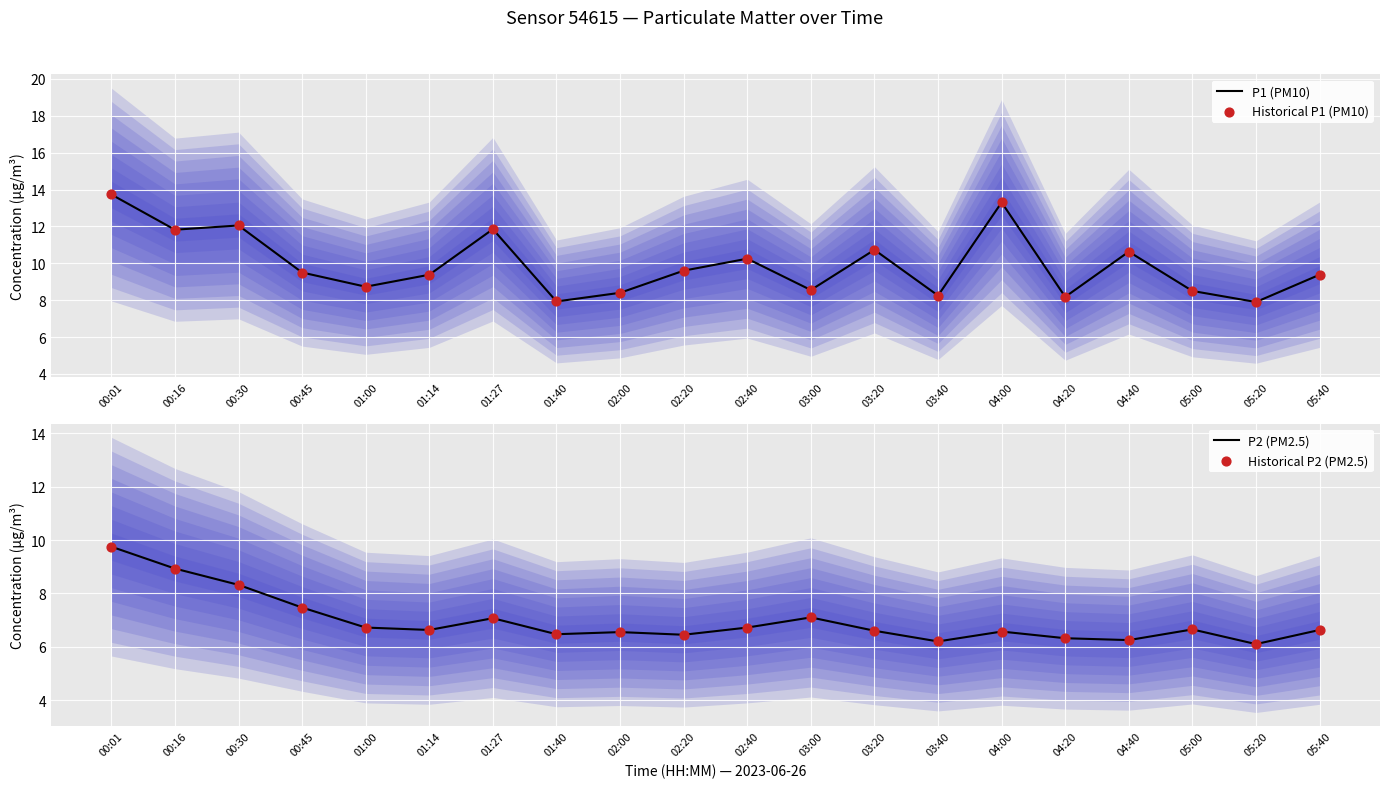

What is the total value across all series at 05:00?

30.3